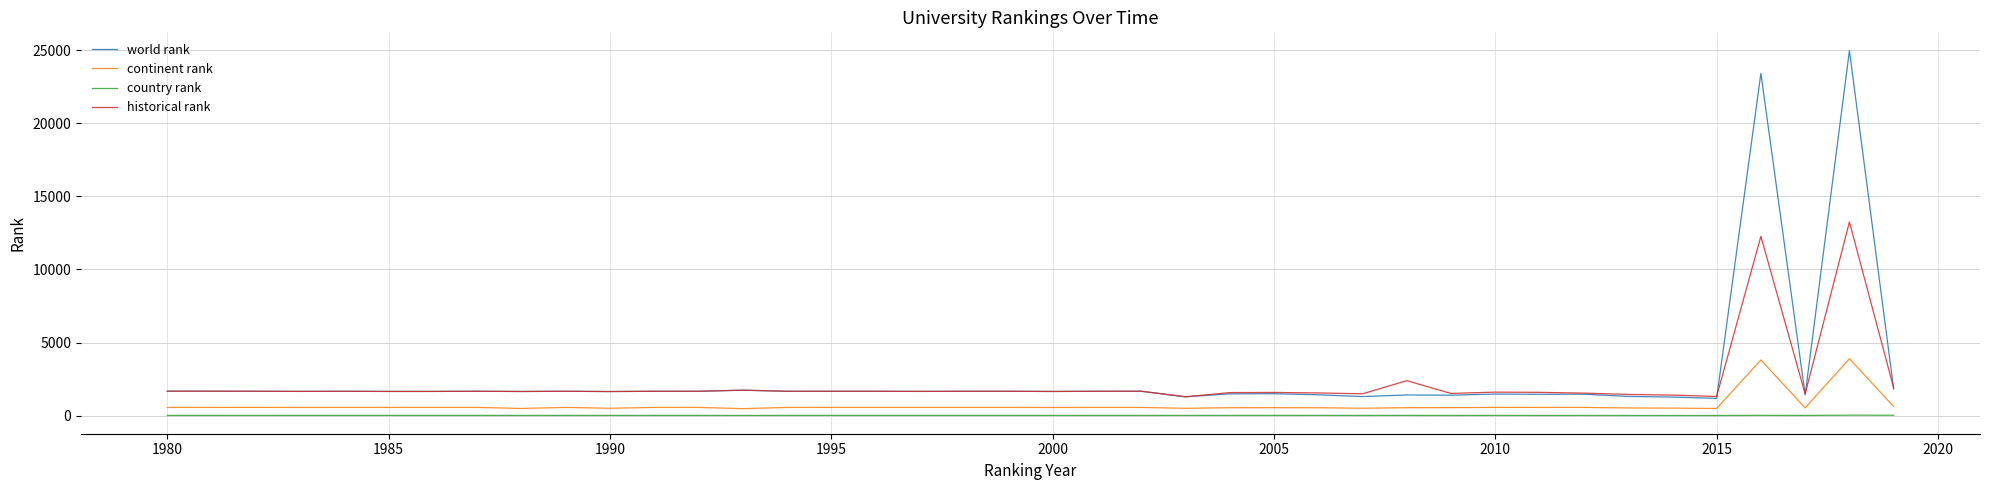

What is the maximum value for continent rank?

3893